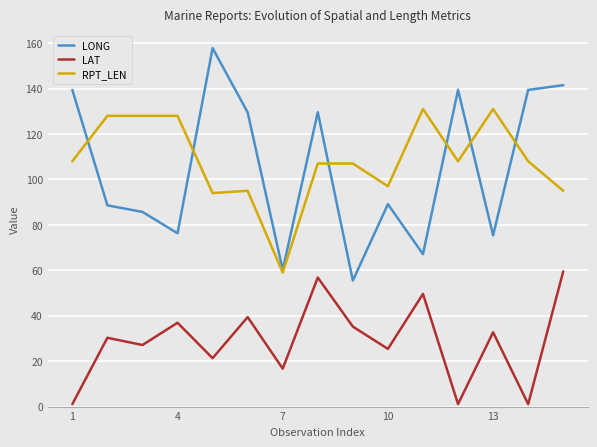

List the series in order of their peak value, highest first.

LONG, RPT_LEN, LAT